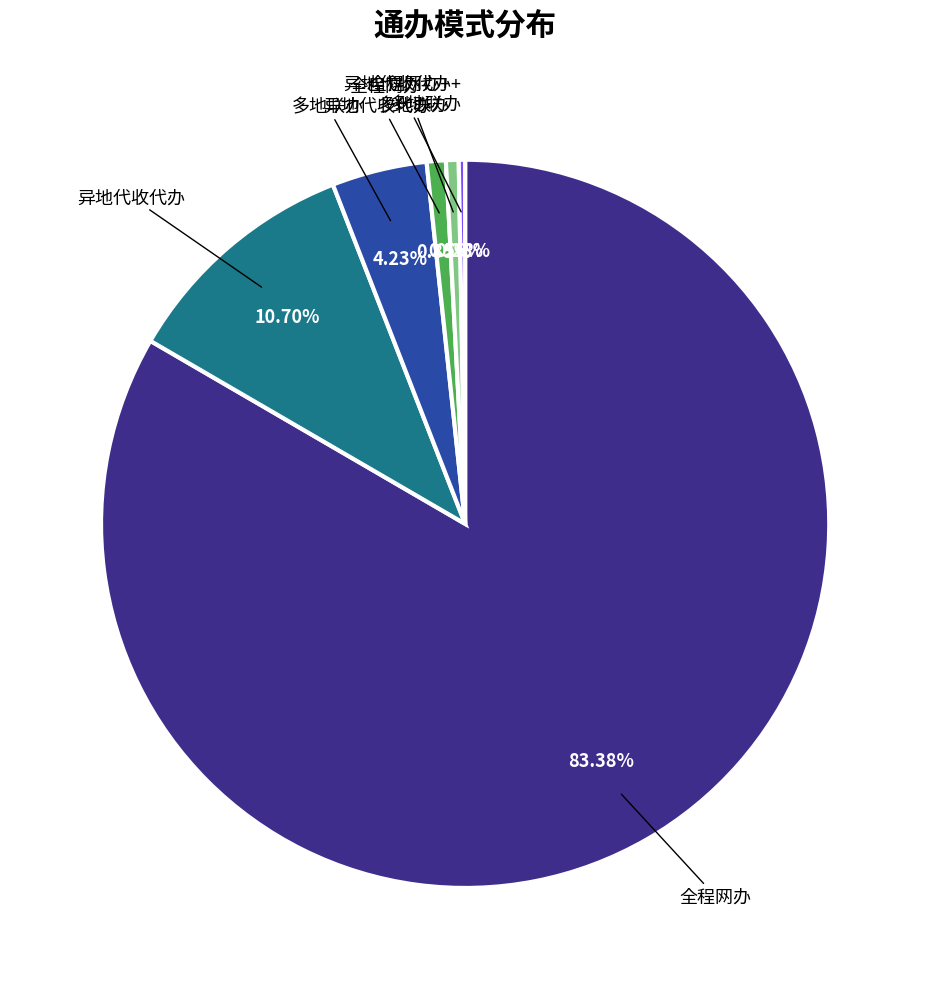

Is there a majority slice in this chart?

Yes